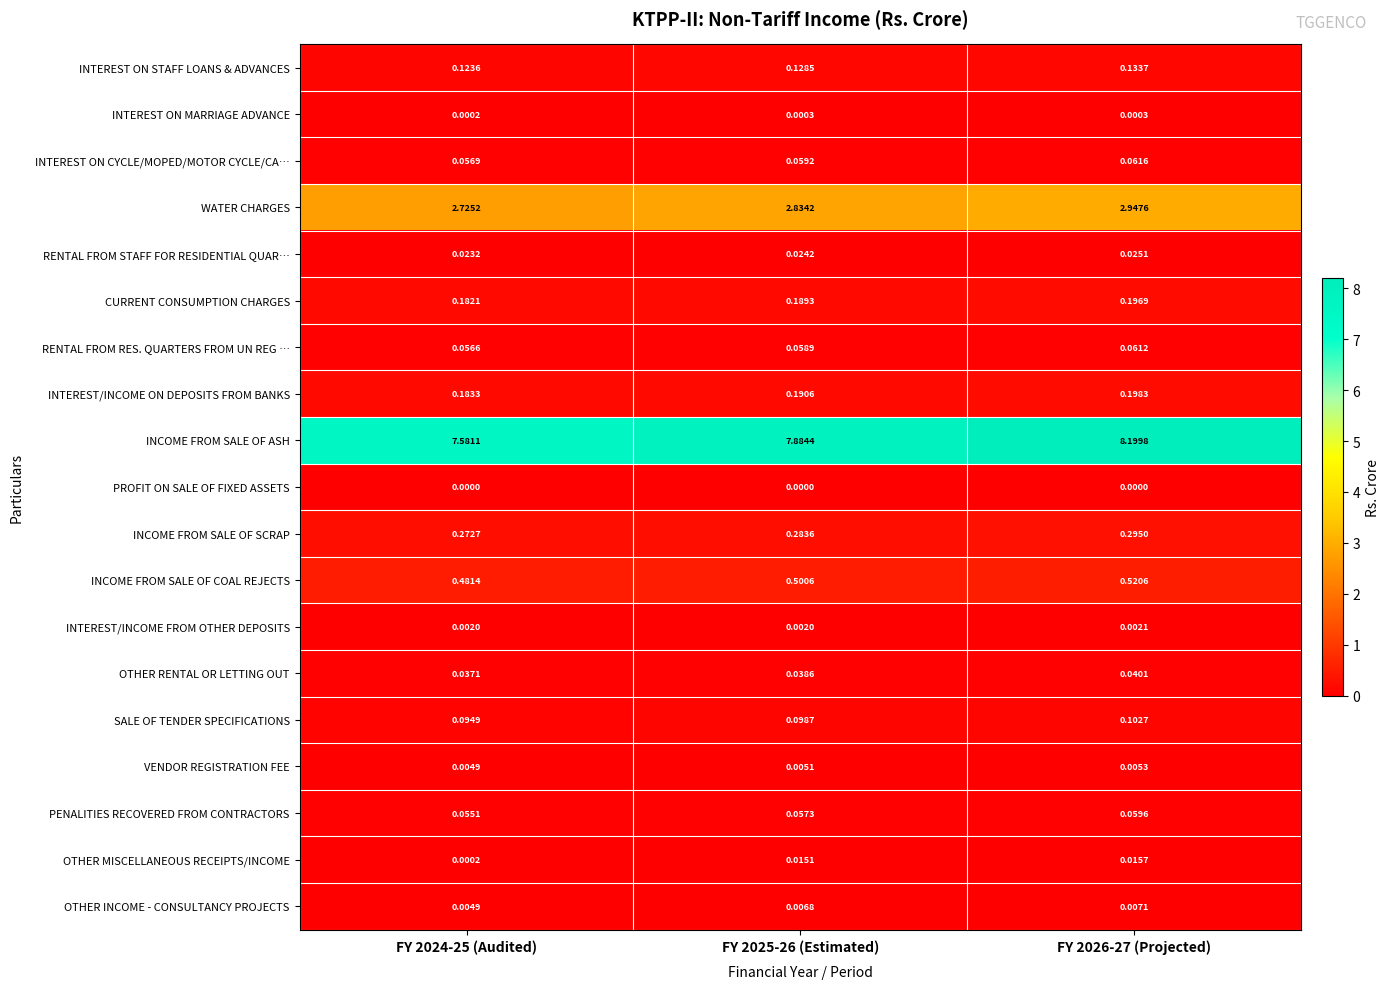

Which series changed the most between FY 2025-26 (Estimated) and FY 2026-27 (Projected)?

INCOME FROM SALE OF ASH